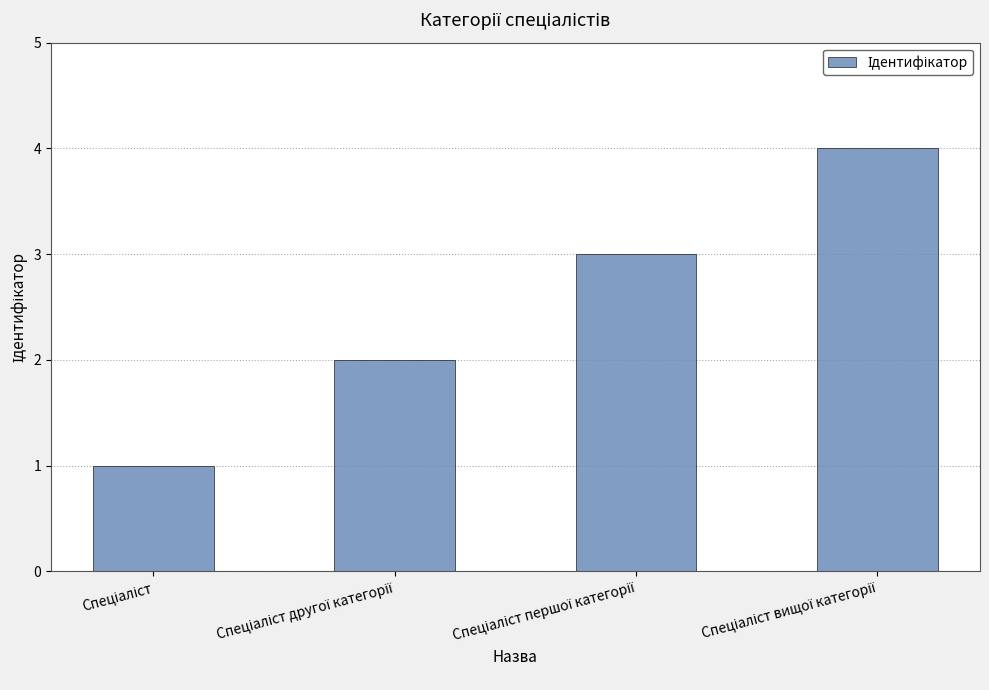

How many series are shown in this chart?

1